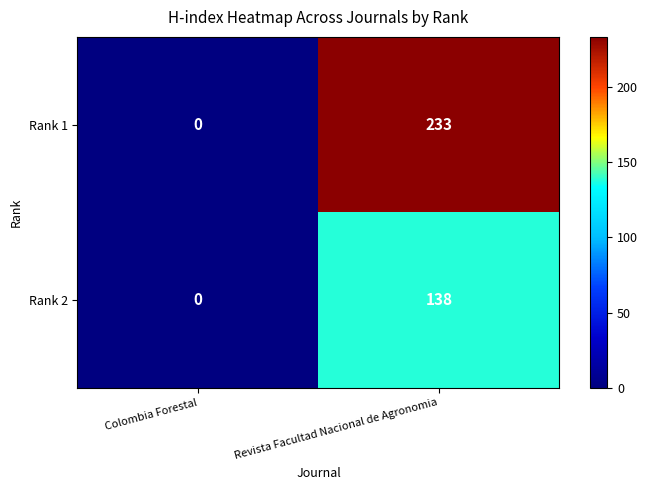

Reading left to right, list all the values displayed in this chart.

Rank 1: 0	233
Rank 2: 0	138